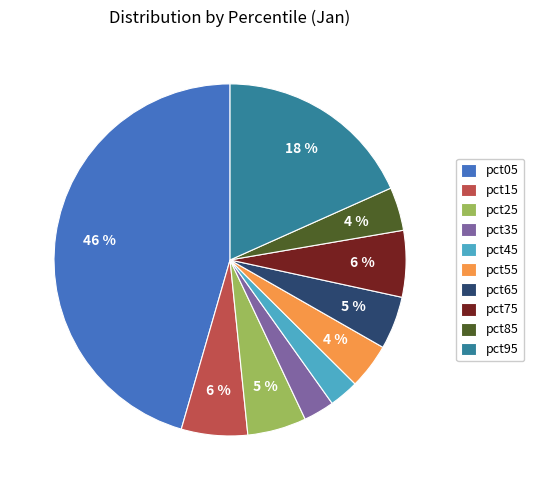

Is the sum of pct25 and pct75 greater than half?

No